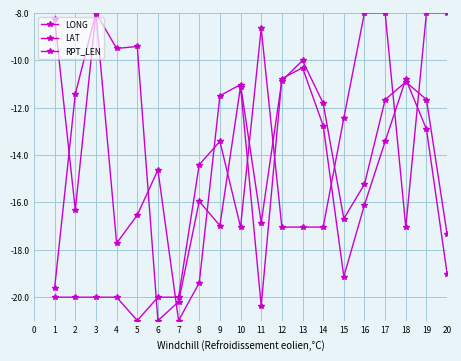

Rank the categories by LAT value from lowest to highest.

5, 10, 6, 0, 14, 19, 8, 15, 7, 16, 18, 13, 1, 9, 17, 11, 12, 3, 4, 2